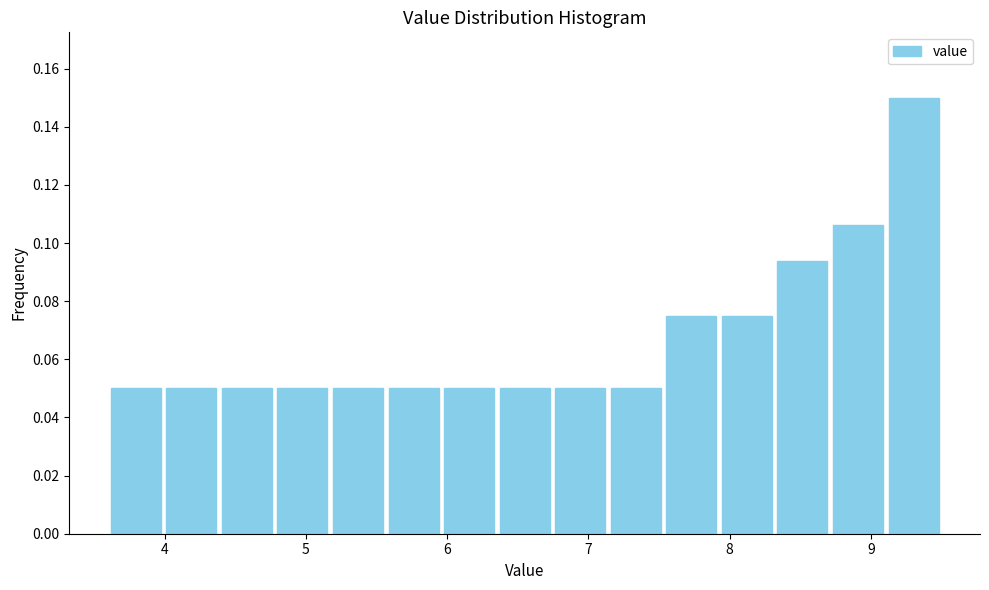

Read against the x-axis, roughly where is the centre of the tallest bar?

9.3